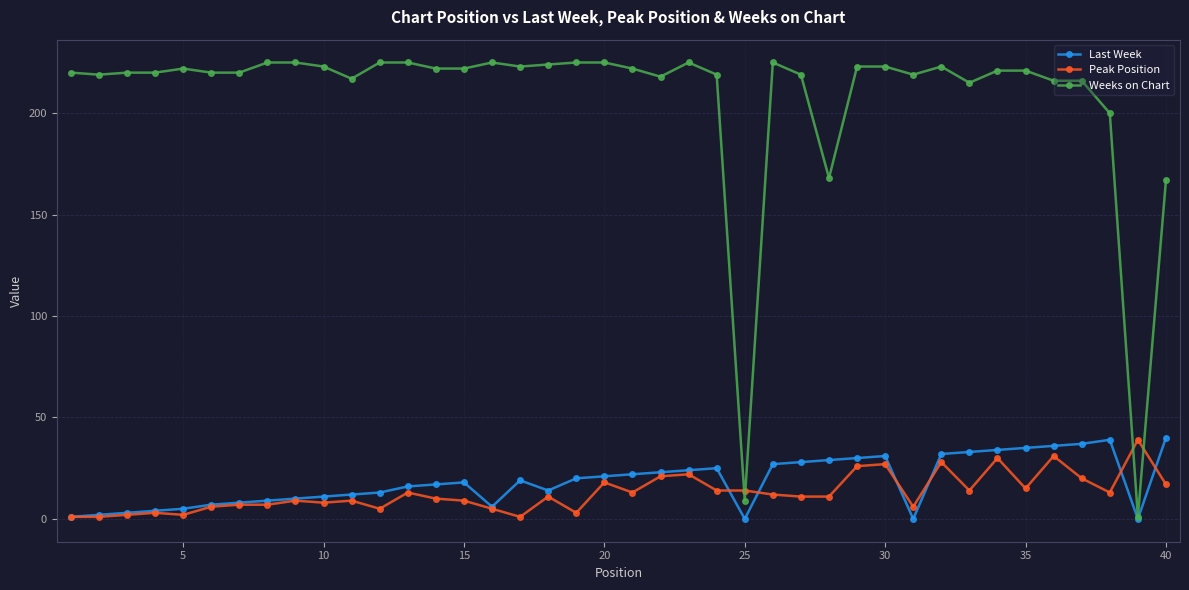

Which series has the widest spread of values?

Weeks on Chart